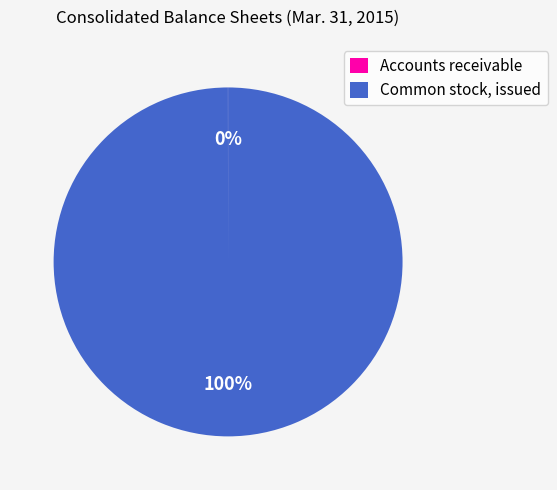

Does Common stock, issued represent more than half of the total?

Yes